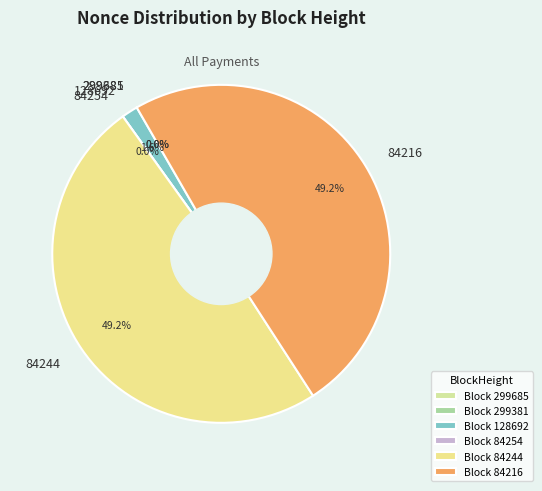

To the nearest percent, what is the difference between the largest and smallest slice percentages?

49%